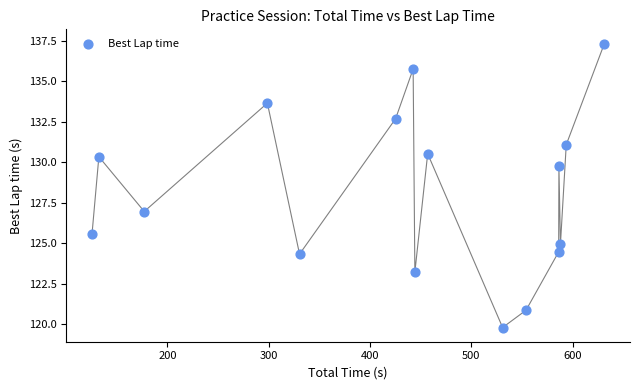

What Y value in the scatter plot is closest to 128?

127.0